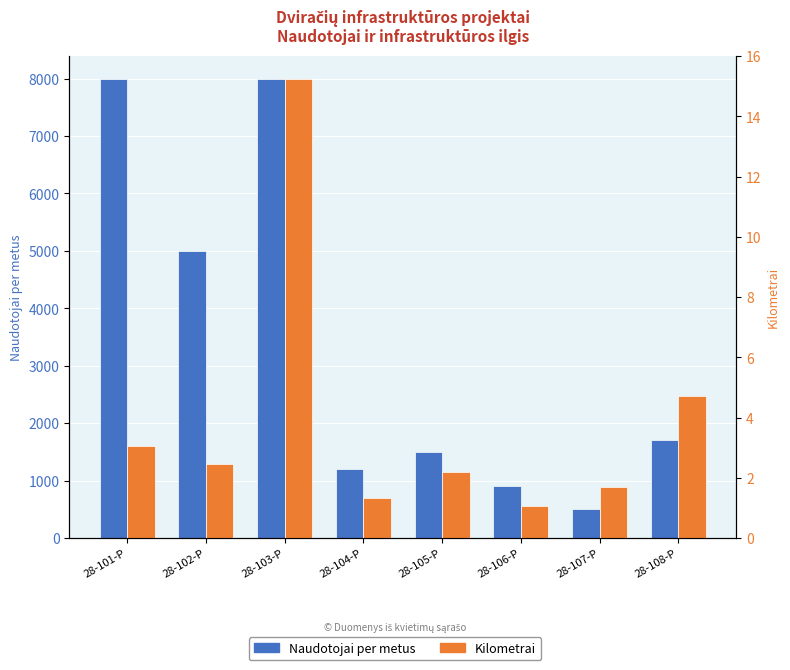

Which has a higher value, 28-104-P or 28-106-P?

28-104-P